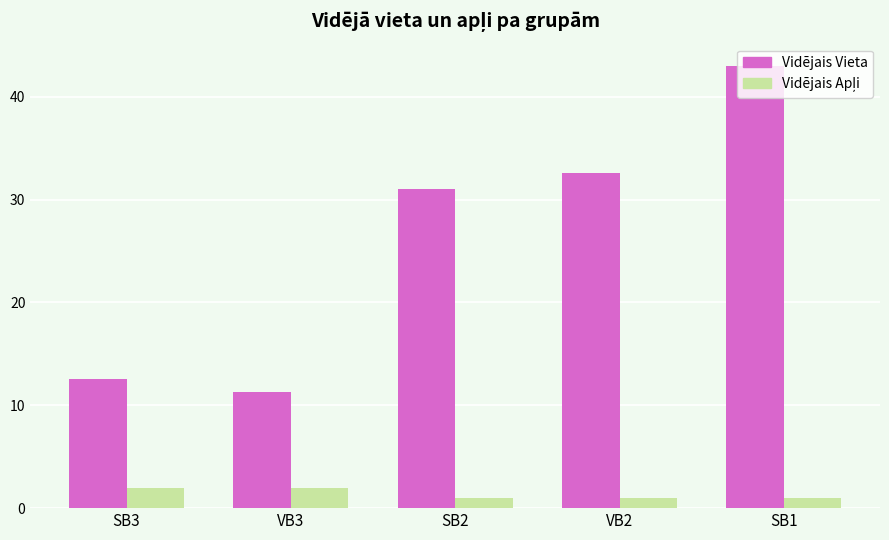

Rank the categories by Vidējais Vieta value from highest to lowest.

SB1, VB2, SB2, SB3, VB3